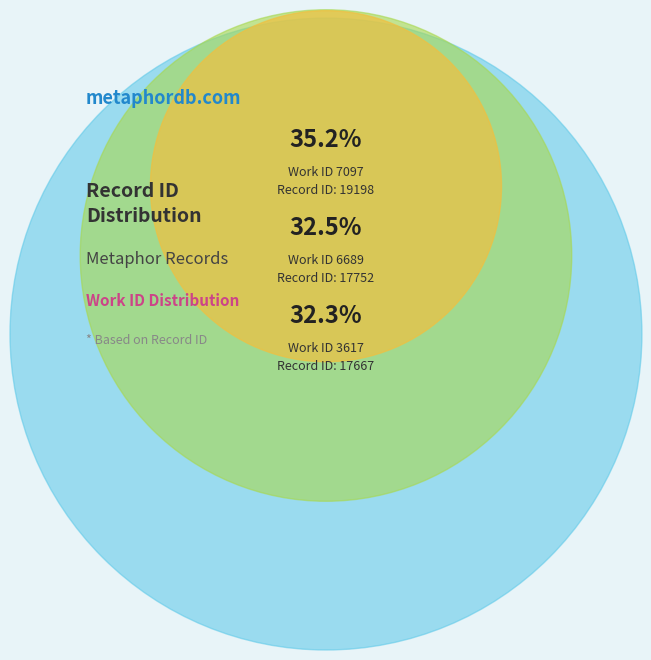

How many slices are in this pie chart?

3